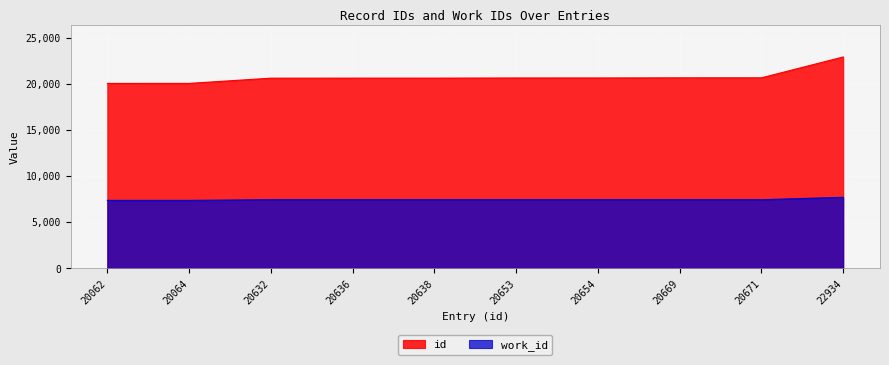

What is the difference between the highest and lowest values at 20653?

13214